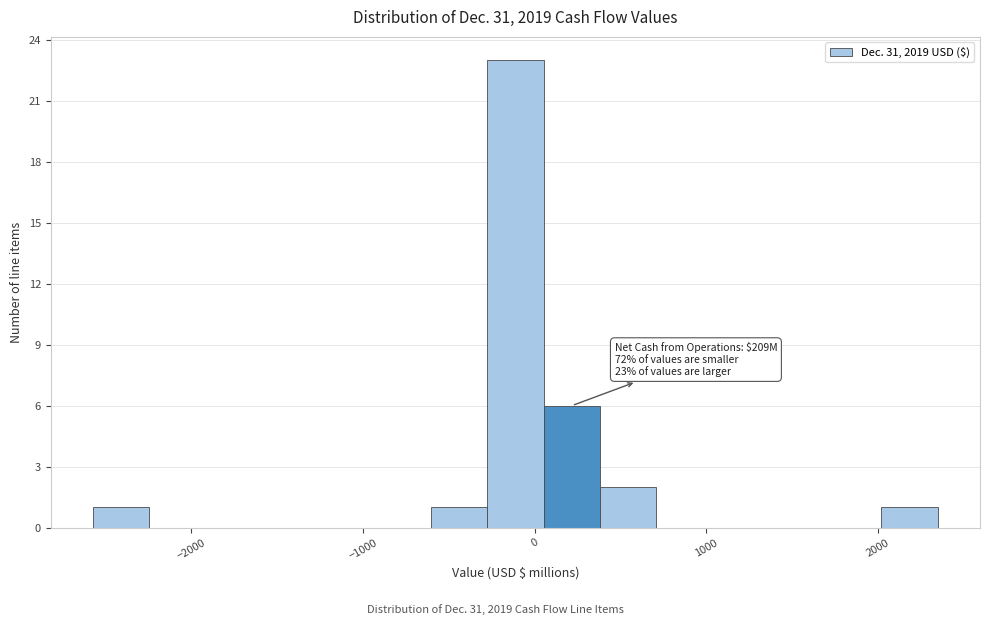

Around what value on the x-axis is the tallest bar? Give the approximate position of its centre, as read against the axis.

-100